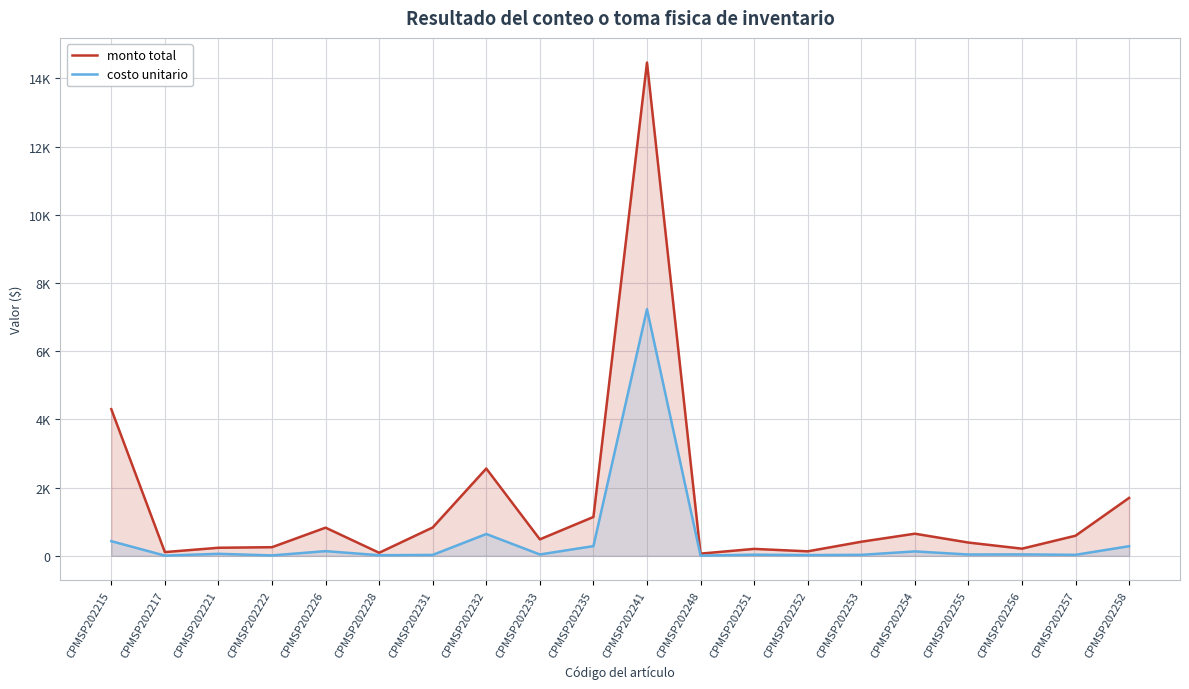

At which category is the sum across all series the highest?

CPMSP202241